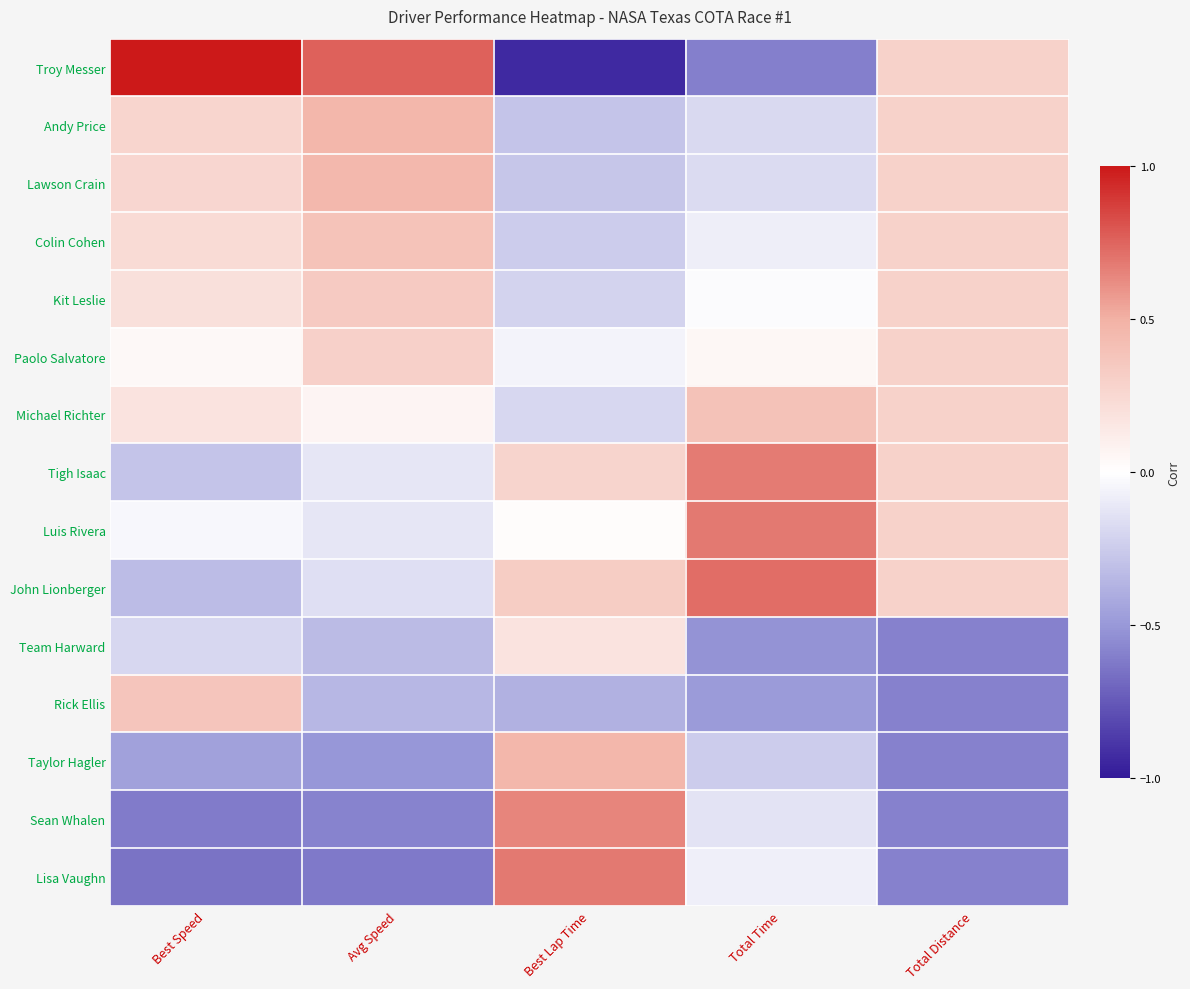

Reading left to right, list all the values displayed in this chart.

Troy Messer: Best Speed=1.0	Avg Speed=0.8	Best Lap Time=-0.9	Total Time=-0.6	Total Distance=0.3
Andy Price: Best Speed=0.3	Avg Speed=0.5	Best Lap Time=-0.3	Total Time=-0.2	Total Distance=0.3
Lawson Crain: Best Speed=0.3	Avg Speed=0.5	Best Lap Time=-0.3	Total Time=-0.2	Total Distance=0.3
Colin Cohen: Best Speed=0.2	Avg Speed=0.4	Best Lap Time=-0.2	Total Time=-0.1	Total Distance=0.3
Kit Leslie: Best Speed=0.2	Avg Speed=0.3	Best Lap Time=-0.2	Total Time=-0.0	Total Distance=0.3
Paolo Salvatore: Best Speed=0.0	Avg Speed=0.3	Best Lap Time=-0.1	Total Time=0.0	Total Distance=0.3
Michael Richter: Best Speed=0.2	Avg Speed=0.1	Best Lap Time=-0.2	Total Time=0.4	Total Distance=0.3
Tigh Isaac: Best Speed=-0.3	Avg Speed=-0.1	Best Lap Time=0.3	Total Time=0.7	Total Distance=0.3
Luis Rivera: Best Speed=-0.0	Avg Speed=-0.1	Best Lap Time=0.0	Total Time=0.7	Total Distance=0.3
John Lionberger: Best Speed=-0.3	Avg Speed=-0.2	Best Lap Time=0.3	Total Time=0.7	Total Distance=0.3
Team Harward: Best Speed=-0.2	Avg Speed=-0.3	Best Lap Time=0.2	Total Time=-0.5	Total Distance=-0.6
Rick Ellis: Best Speed=0.4	Avg Speed=-0.3	Best Lap Time=-0.4	Total Time=-0.5	Total Distance=-0.6
Taylor Hagler: Best Speed=-0.5	Avg Speed=-0.5	Best Lap Time=0.5	Total Time=-0.2	Total Distance=-0.6
Sean Whalen: Best Speed=-0.6	Avg Speed=-0.6	Best Lap Time=0.6	Total Time=-0.1	Total Distance=-0.6
Lisa Vaughn: Best Speed=-0.6	Avg Speed=-0.6	Best Lap Time=0.7	Total Time=-0.1	Total Distance=-0.6